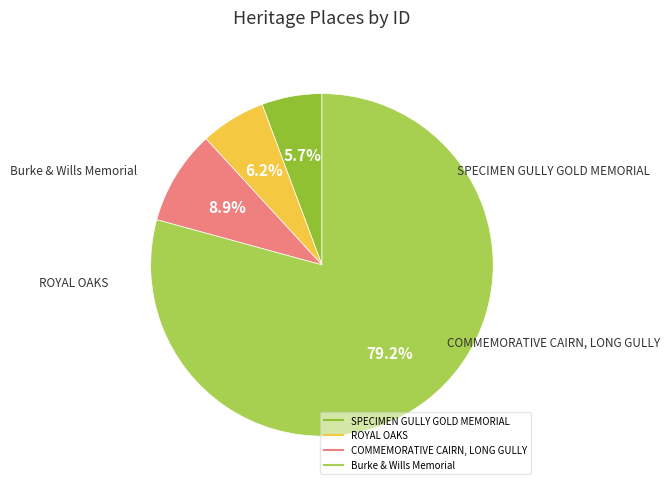

True or false: Burke & Wills Memorial accounts for 70% of the total.

False